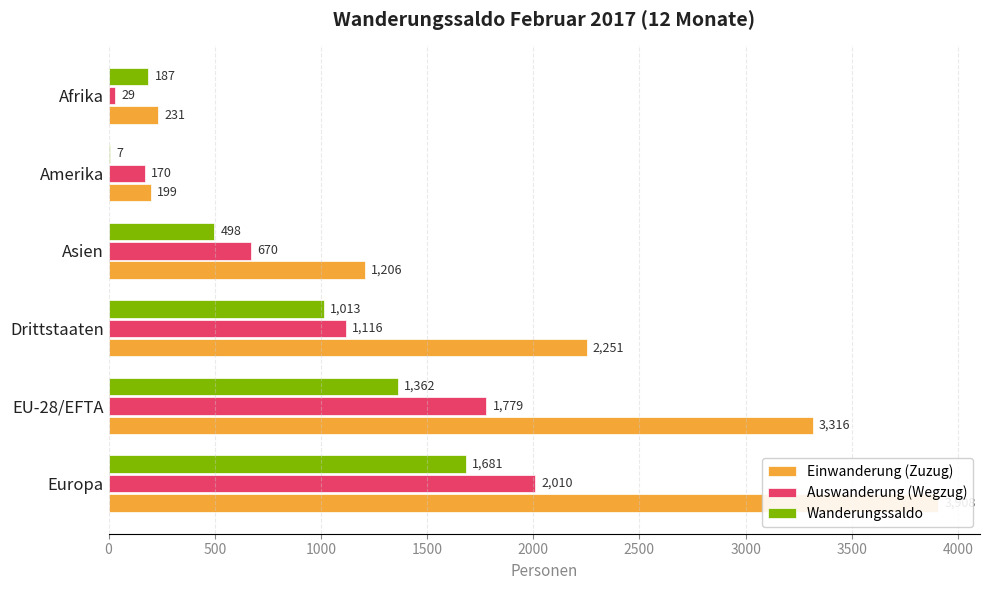

How many groups of bars are there?

6